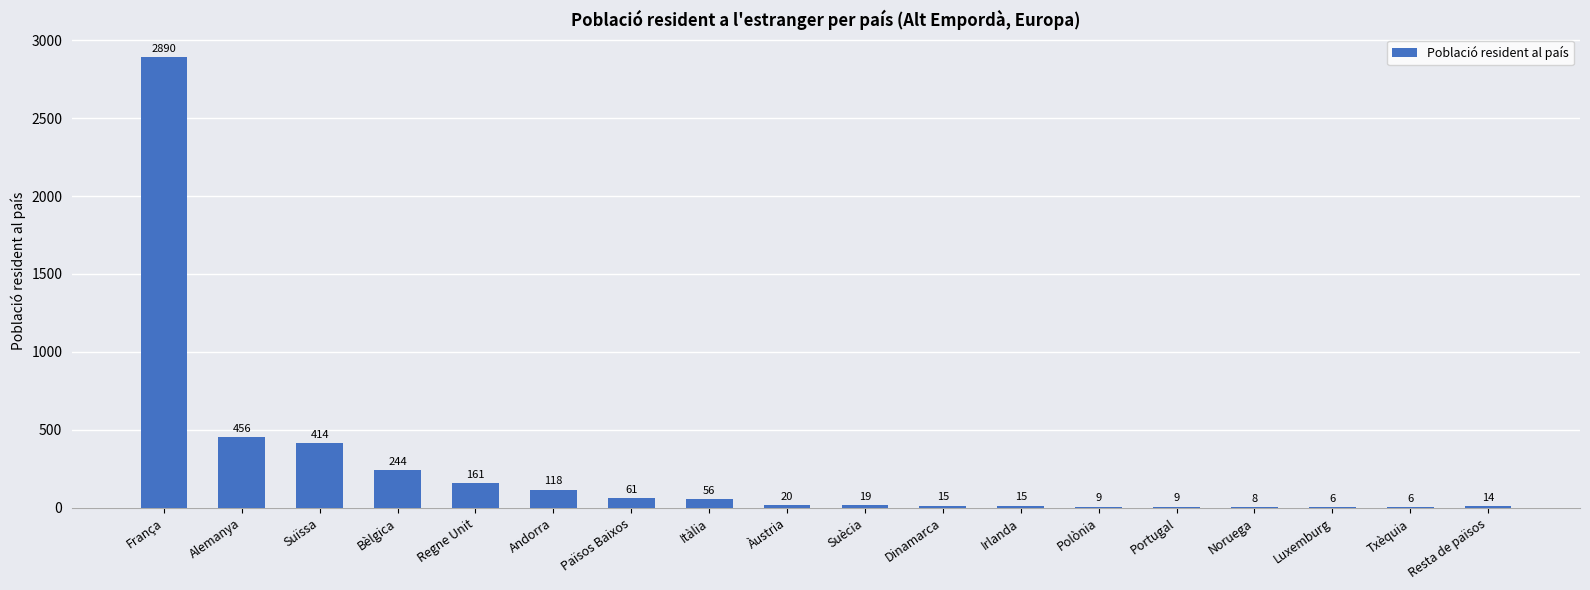

What is the average value?

251